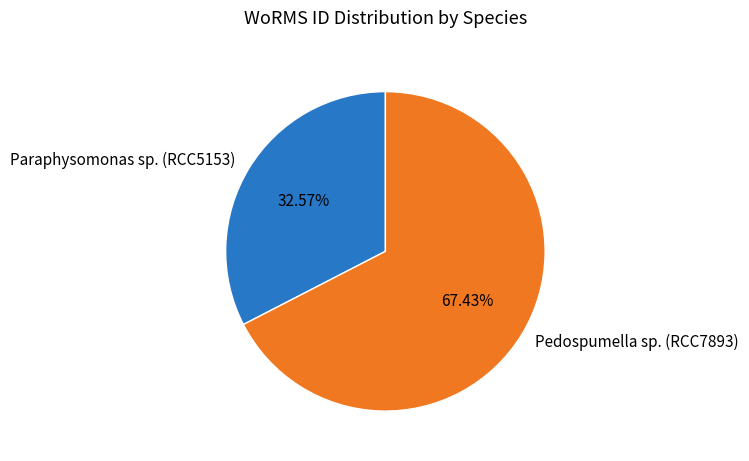

To the nearest percent, what is the difference between the largest and smallest slice percentages?

35%